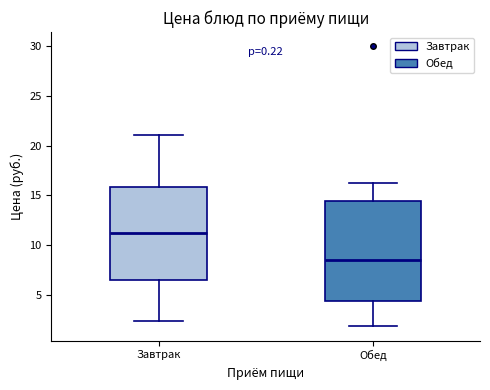

Where is the upper edge of the box for Обед on the y-axis? The values are not printed on the chart, so give them approximately, as read against the axis.

14.5